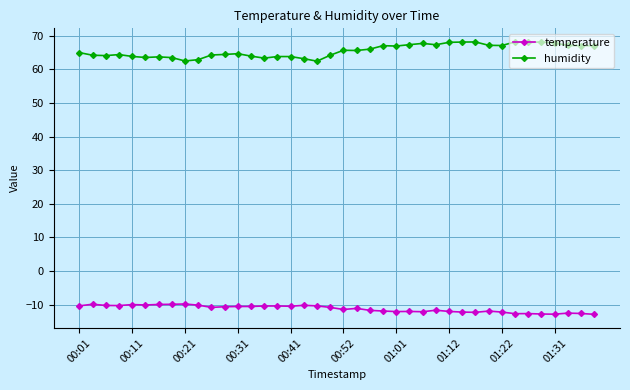

True or false: humidity has more than 0 interior local peaks.

True